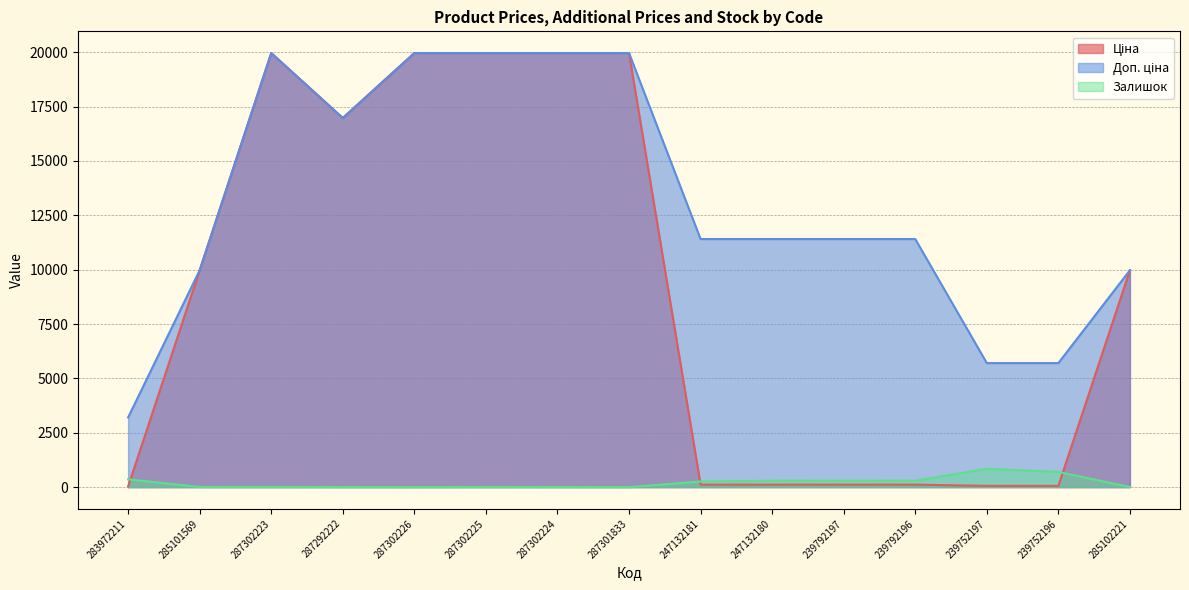

Reading left to right, extract all data points from this chart.

Ціна: 32.0	9975.0	19964.2	16976.3	19964.2	19964.2	19964.2	19964.2	114.1	114.1	114.1	114.1	57.0	57.0	9975.0
Доп. ціна: 3205.0	9975.0	19964.2	16976.3	19964.2	19964.2	19964.2	19964.2	11410.0	11410.0	11410.0	11410.0	5705.0	5705.0	9975.0
Залишок: 360.0	7.0	7.0	2.0	0.0	5.0	3.0	0.0	260.0	290.0	289.0	290.0	845.0	698.0	5.0